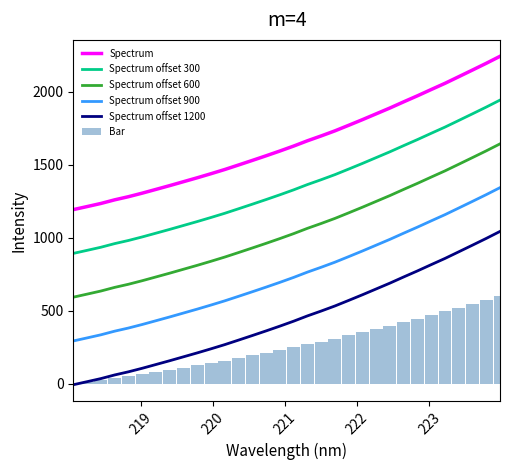

True or false: Spectrum and Spectrum offset 600 cross at least once.

False